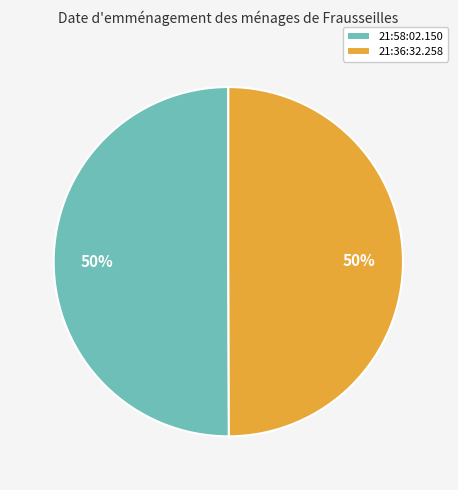

True or false: 21:36:32.258 accounts for 50% of the total.

True